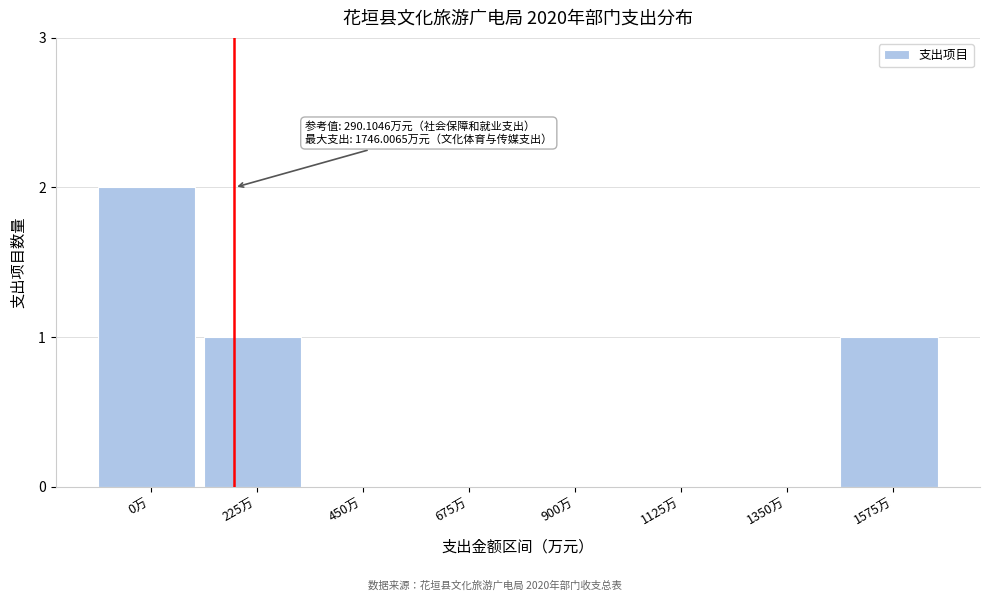

Reading left to right, list all the values displayed in this chart.

0万=2	225万=1	450万=0	675万=0	900万=0	1125万=0	1350万=0	1575万=1